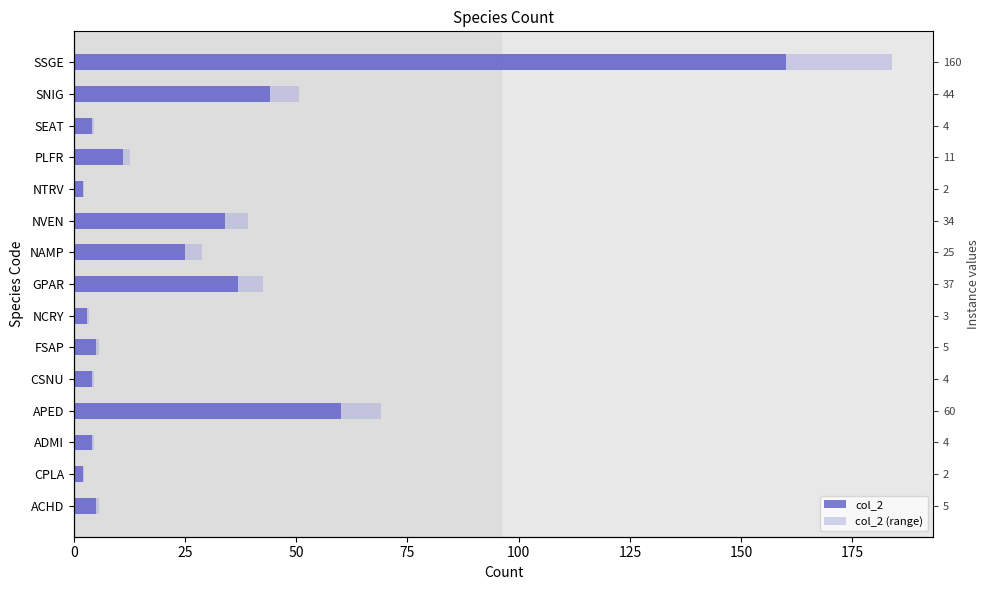

Reading left to right, list all the values displayed in this chart.

col_2: 5.0	2.0	4.0	60.0	4.0	5.0	3.0	37.0	25.0	34.0	2.0	11.0	4.0	44.0	160.0
col_2 (range): 5.8	2.3	4.6	69.0	4.6	5.8	3.4	42.5	28.7	39.1	2.3	12.6	4.6	50.6	184.0